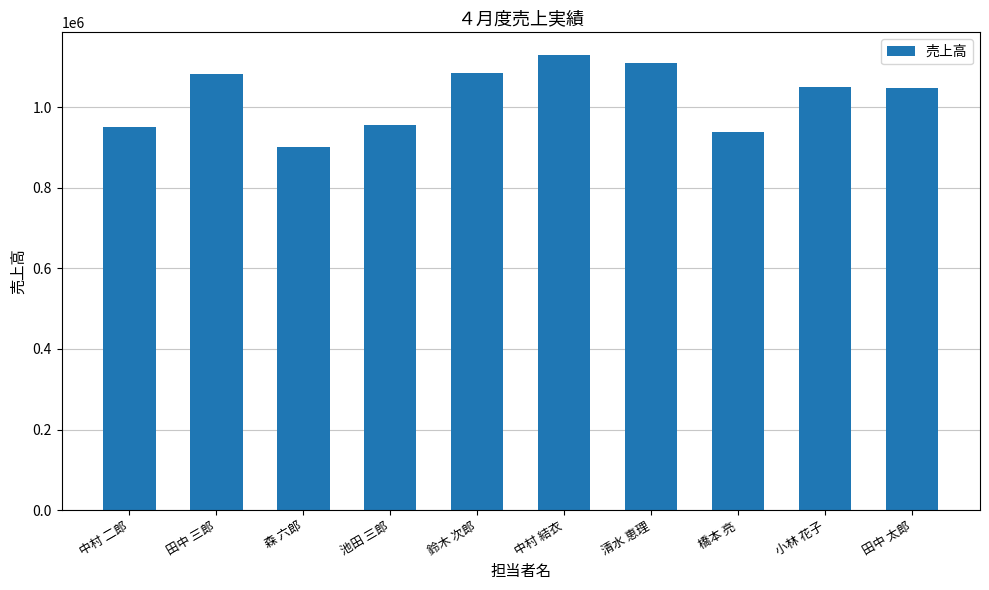

What value does the data have at 田中 三郎, to the nearest 50?

1083200